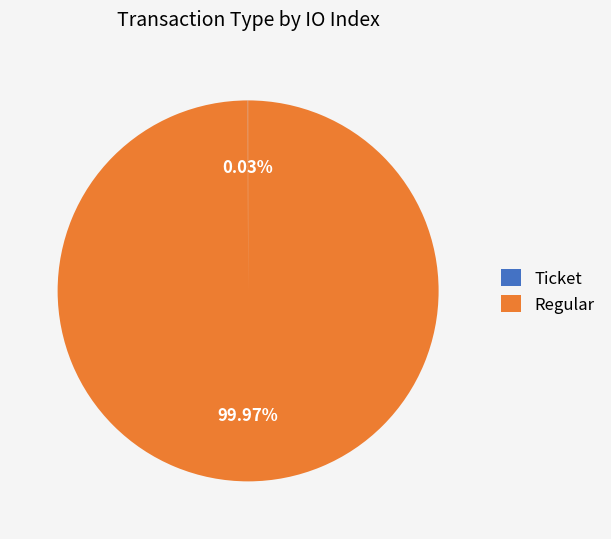

What percentage is the Regular slice, to the nearest percent?

100%